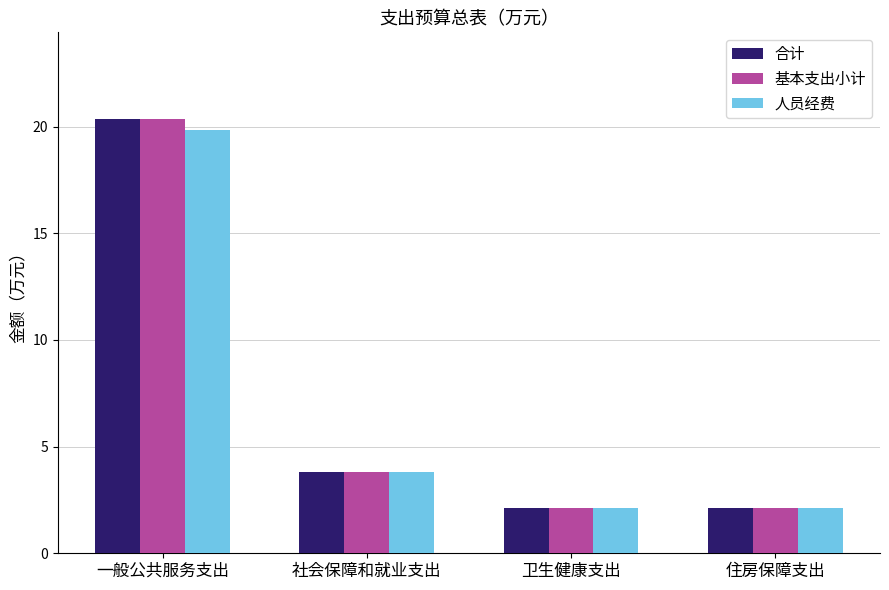

What is the spread (max minus min) of values at 一般公共服务支出?

0.5